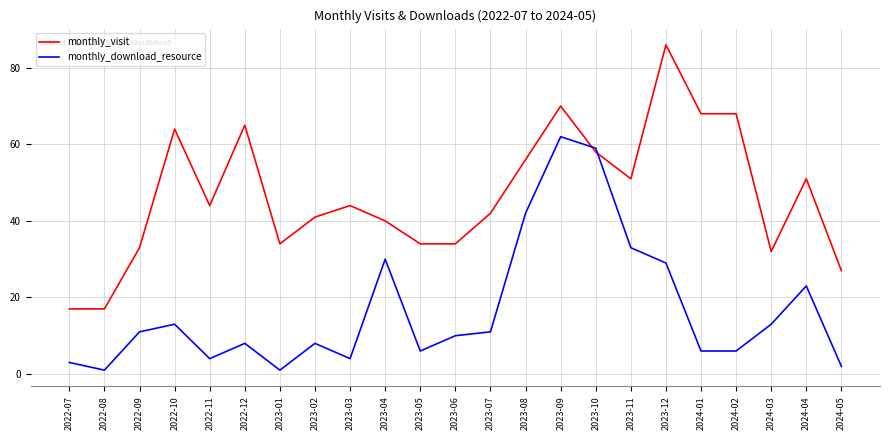

Reading right to left, extract all data points from this chart.

monthly_visit: 27	51	32	68	68	86	51	58	70	56	42	34	34	40	44	41	34	65	44	64	33	17	17
monthly_download_resource: 2	23	13	6	6	29	33	59	62	42	11	10	6	30	4	8	1	8	4	13	11	1	3